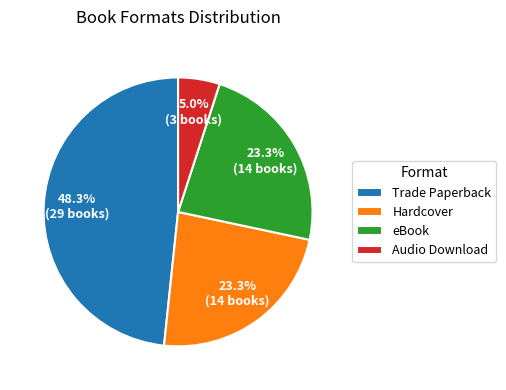

To the nearest percent, what is the difference between the Trade Paperback and eBook slice percentages?

25%